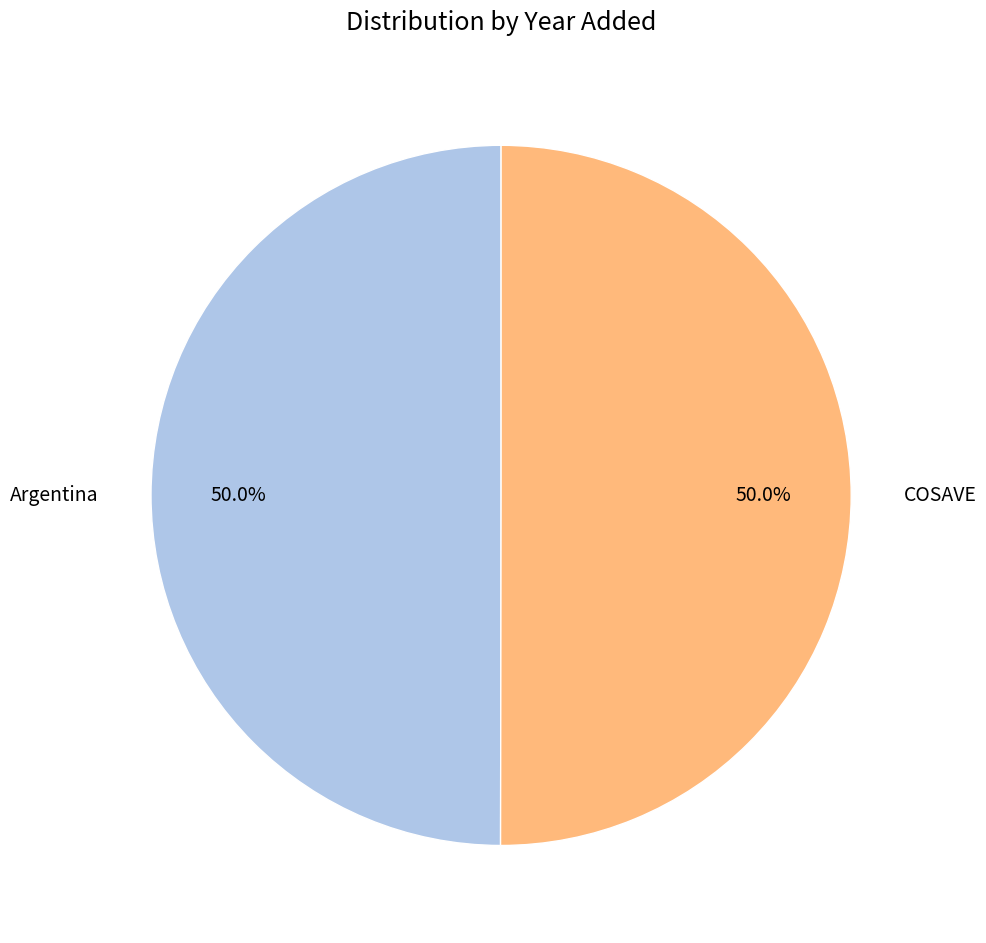

Count the number of slices in the pie.

2